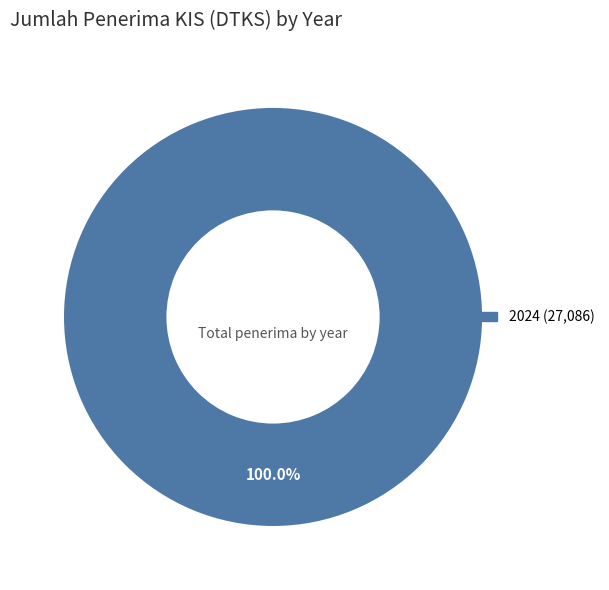

Is there any slice that represents more than half of the pie?

Yes